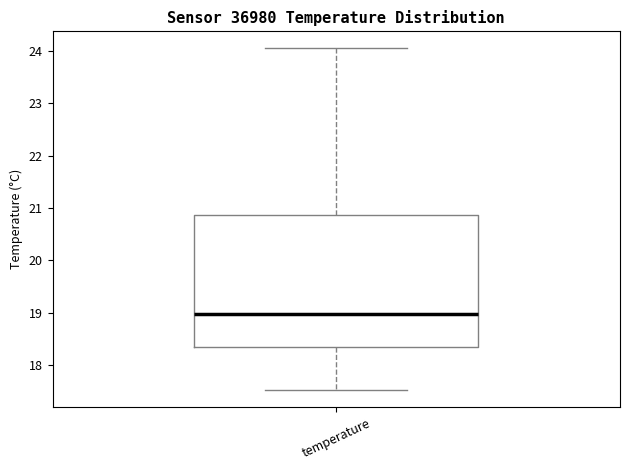

Read this box plot against the y-axis: the position of the median line, the range covered by the box, and the ends of both whiskers. The values are not printed on the chart, so give them approximately, as read against the axis.

median 19.0, box 18.4 to 20.9, whiskers 17.5 to 24.1